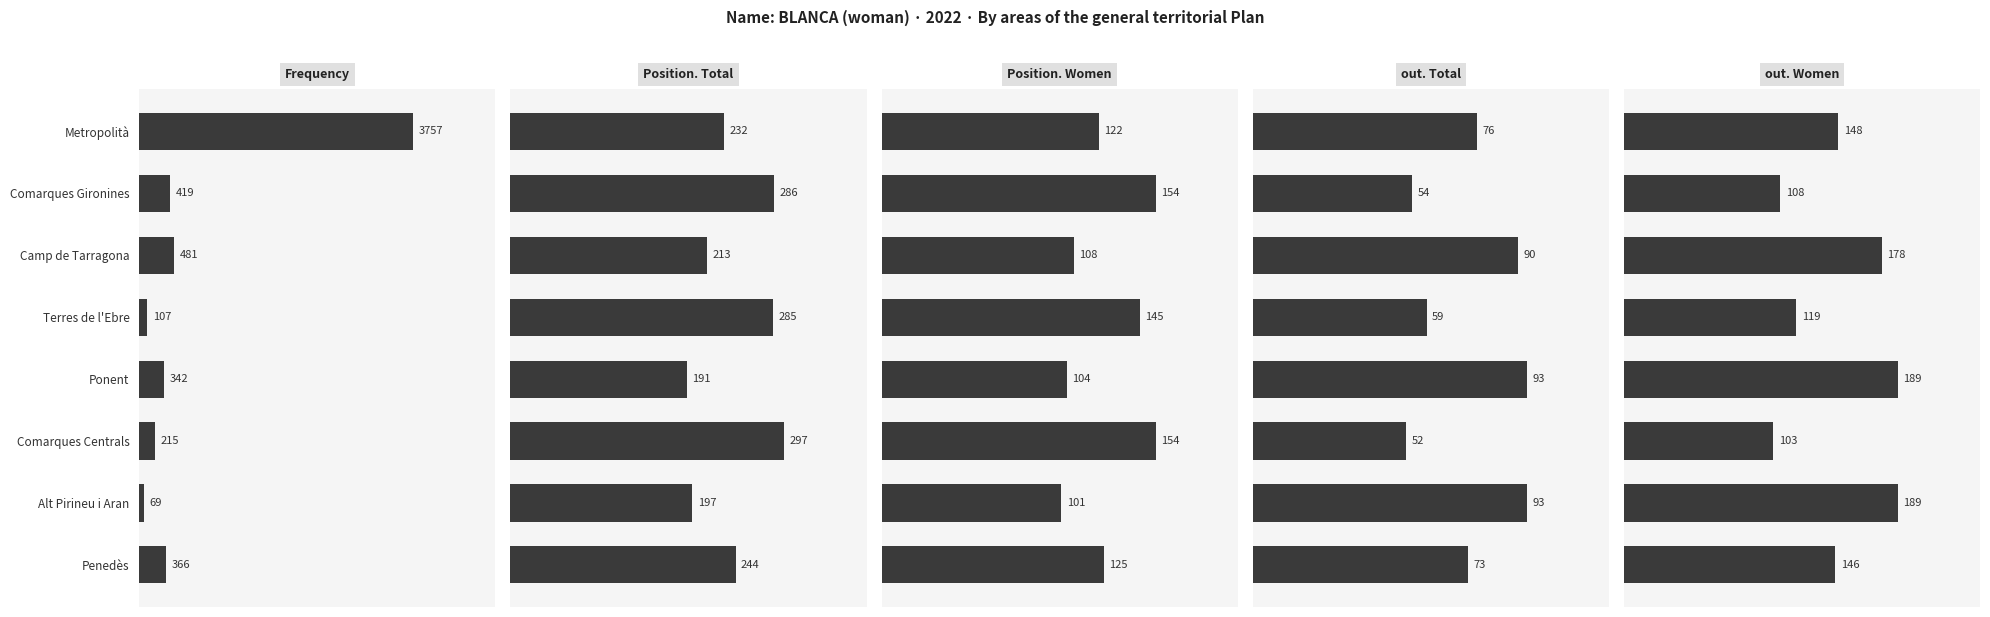

The out. Women series shows 65 at Comarques Gironines. True or false?

False